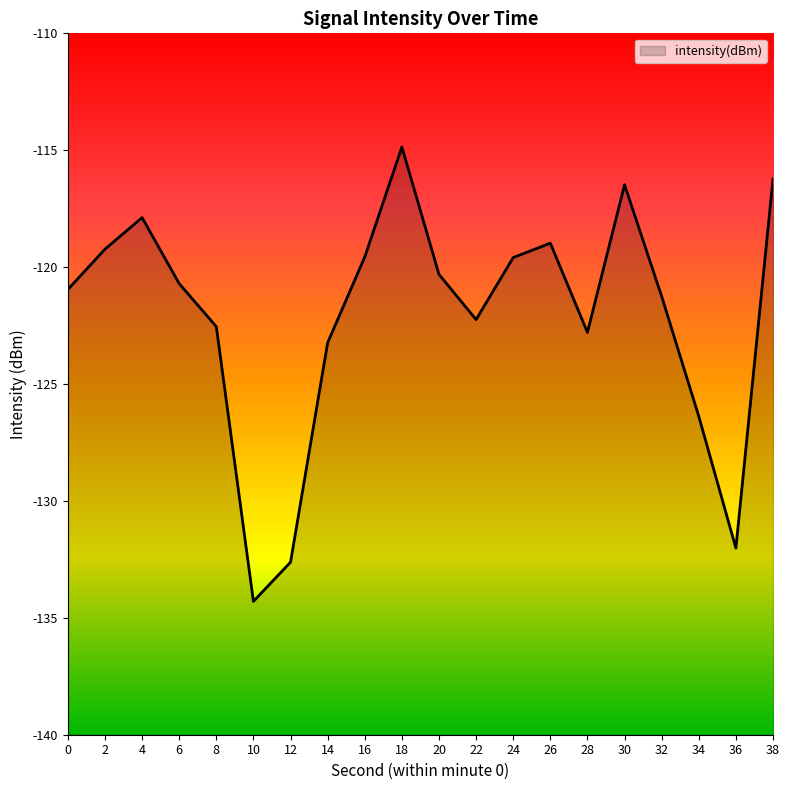

List the labels in order of value, largest first.

18, 38, 30, 4, 26, 2, 16, 24, 20, 6, 0, 32, 22, 8, 28, 14, 34, 36, 12, 10